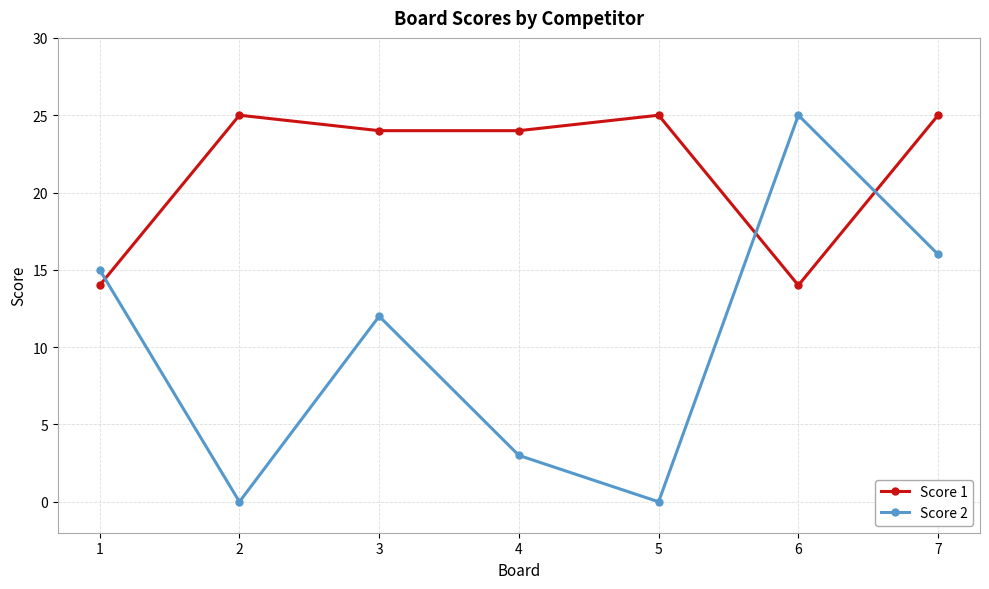

What is the sum of all Score 1 values?

151